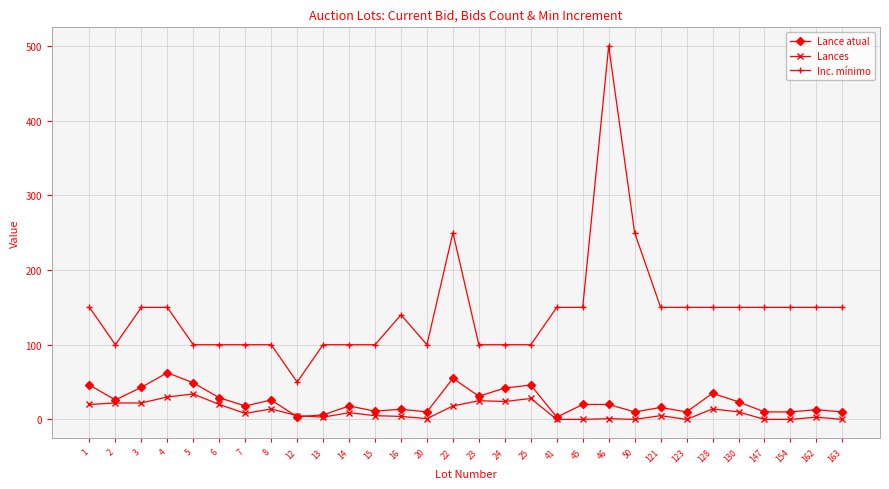

What is the difference between the maximum and second lowest values in the Lance atual series?

59.0